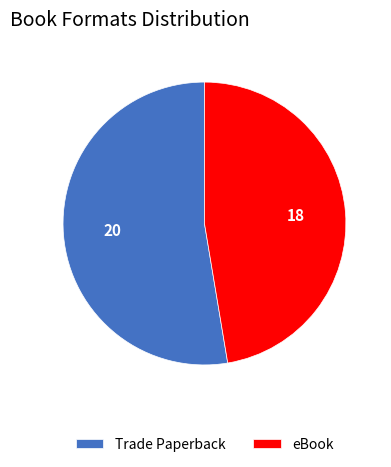

Rank the categories by value from highest to lowest.

Trade Paperback, eBook